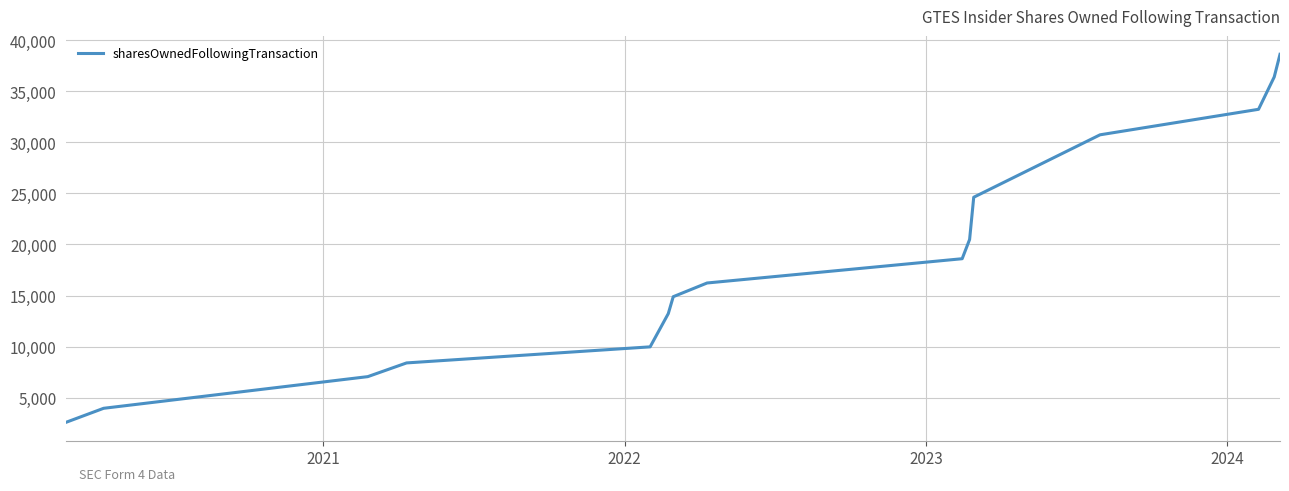

What is the minimum value shown in the chart?

2611